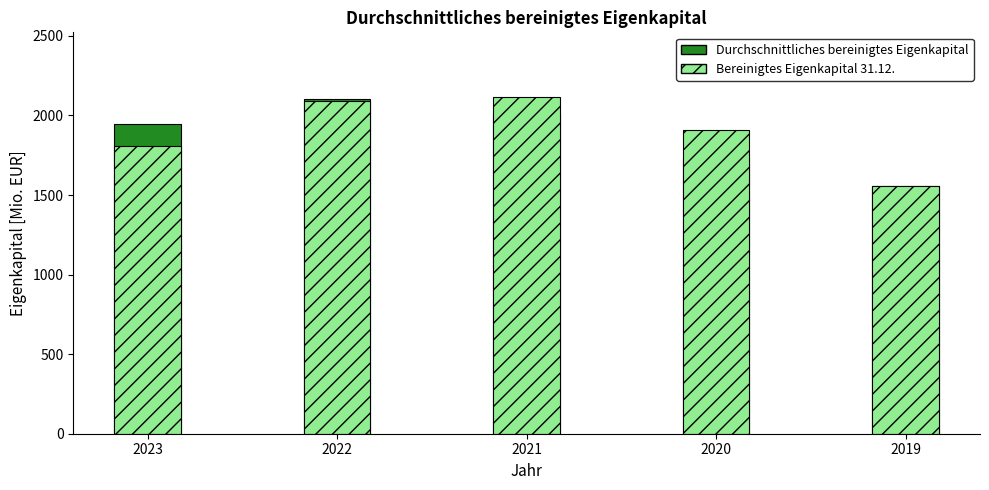

At how many categories does at least one series exceed 1579?

4